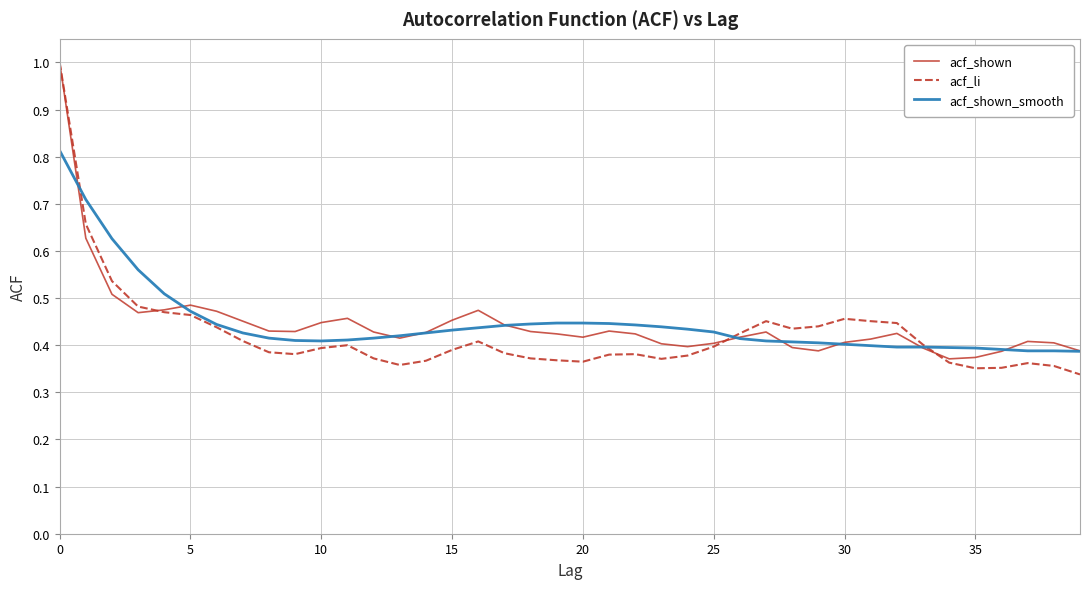

Which series has the widest spread of values?

acf_li